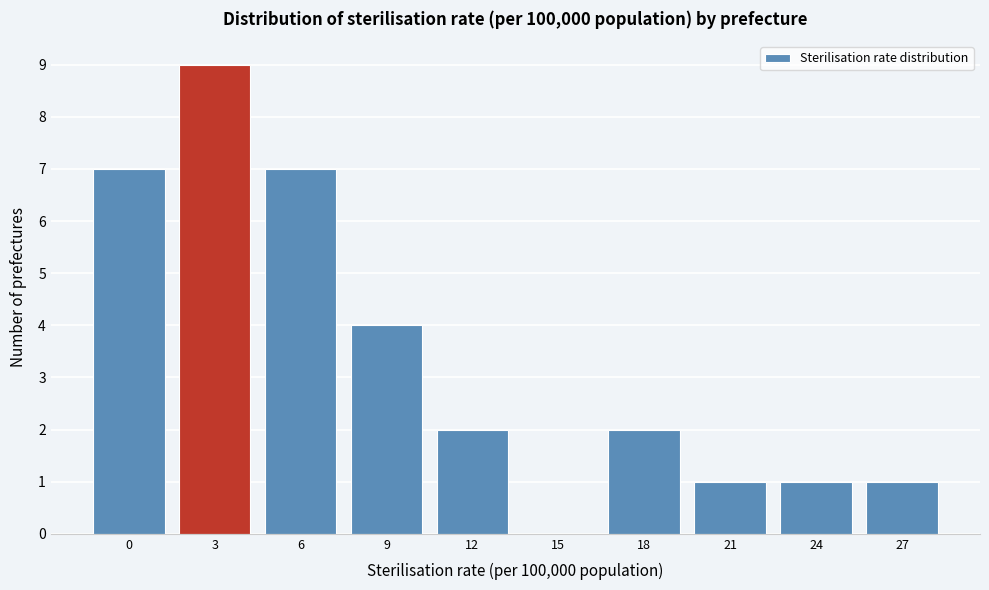

Reading left to right, list all the values displayed in this chart.

0=7	3=9	6=7	9=4	12=2	15=0	18=2	21=1	24=1	27=1